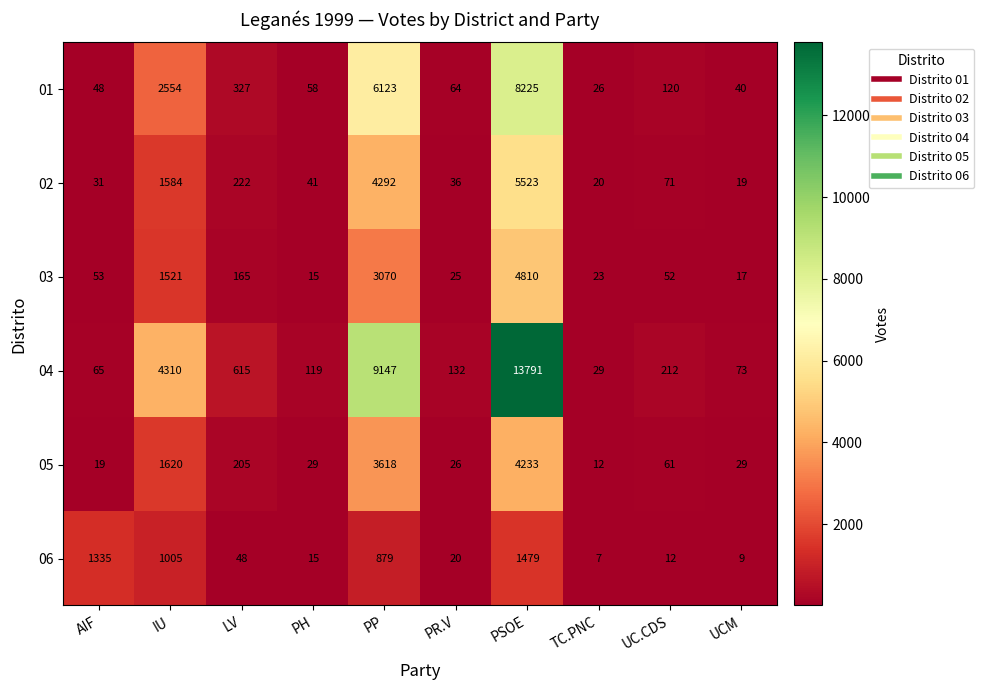

What is the spread (max minus min) of values at IU?

3305